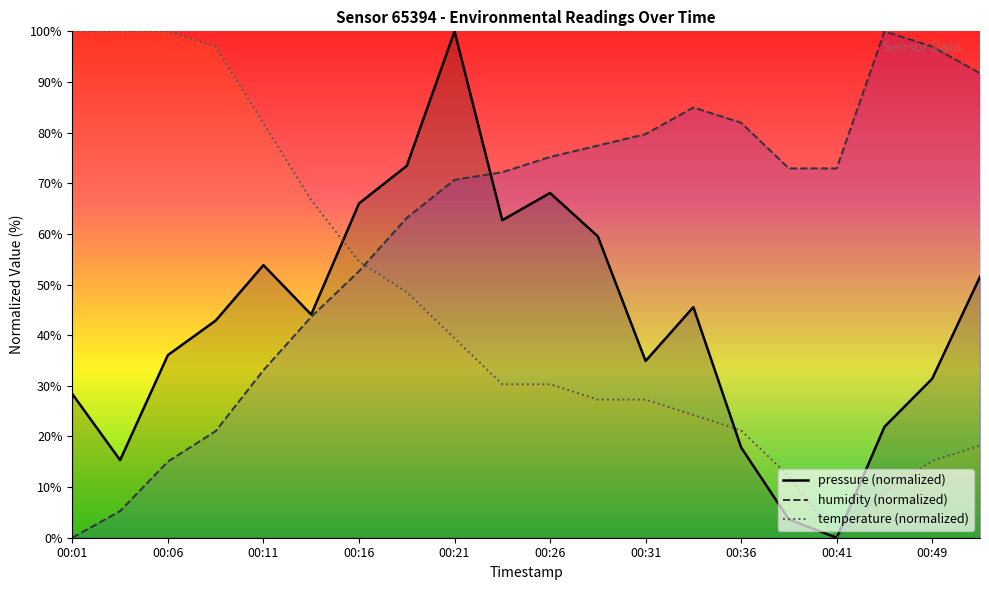

Where do humidity and pressure first cross each other?

00:21 and 00:24